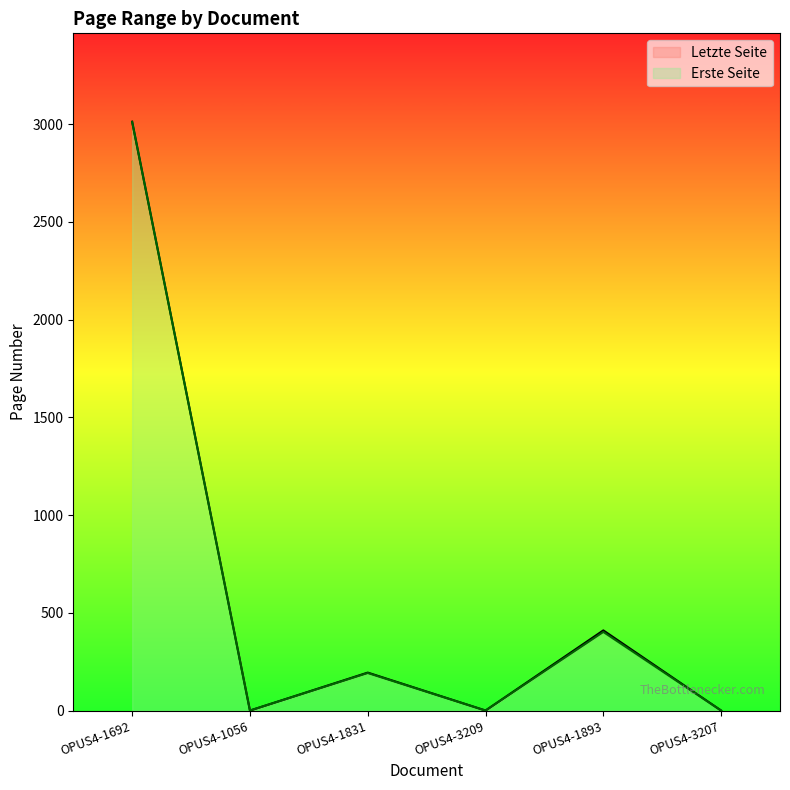

Reading right to left, transcribe all the data shown in this chart.

Erste Seite: OPUS4-3207=0	OPUS4-1893=402	OPUS4-3209=0	OPUS4-1831=192	OPUS4-1056=0	OPUS4-1692=3010
Letzte Seite: OPUS4-3207=0	OPUS4-1893=410	OPUS4-3209=0	OPUS4-1831=194	OPUS4-1056=0	OPUS4-1692=3012